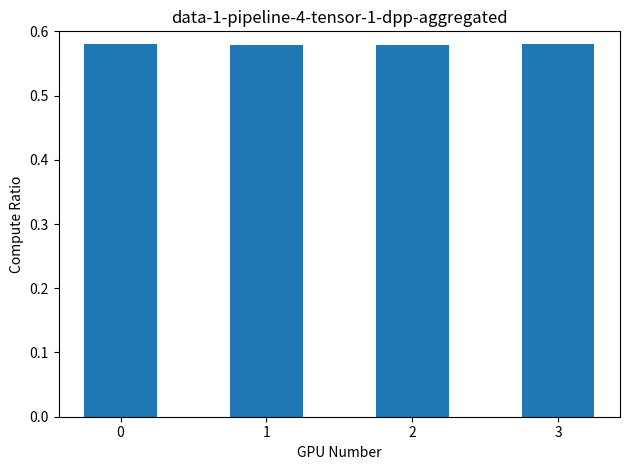

True or false: the data shows 0.2 at 3.

False